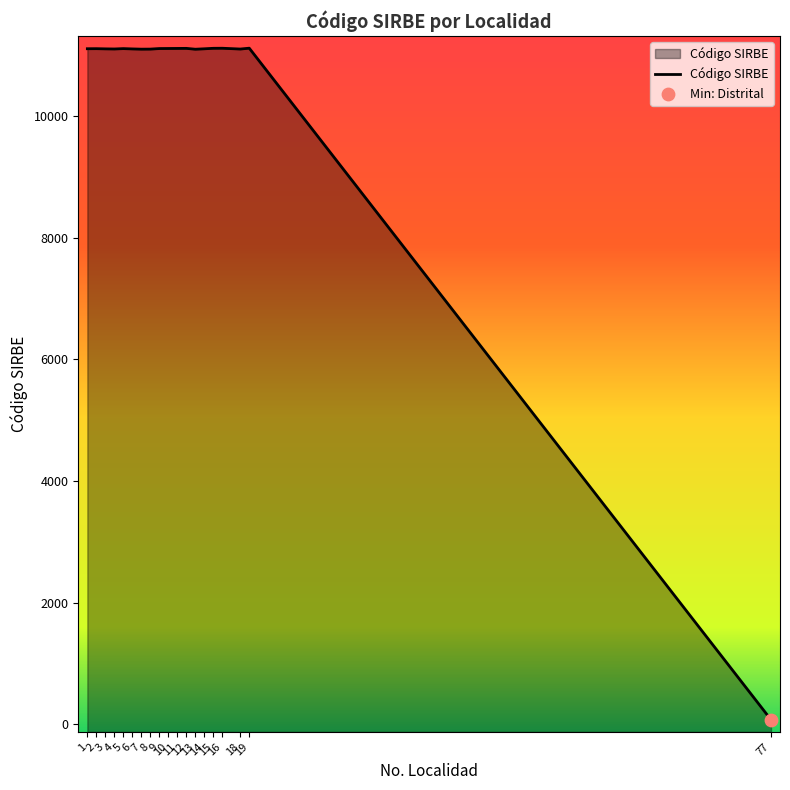

What is the change in value from 11 to 18?

-10